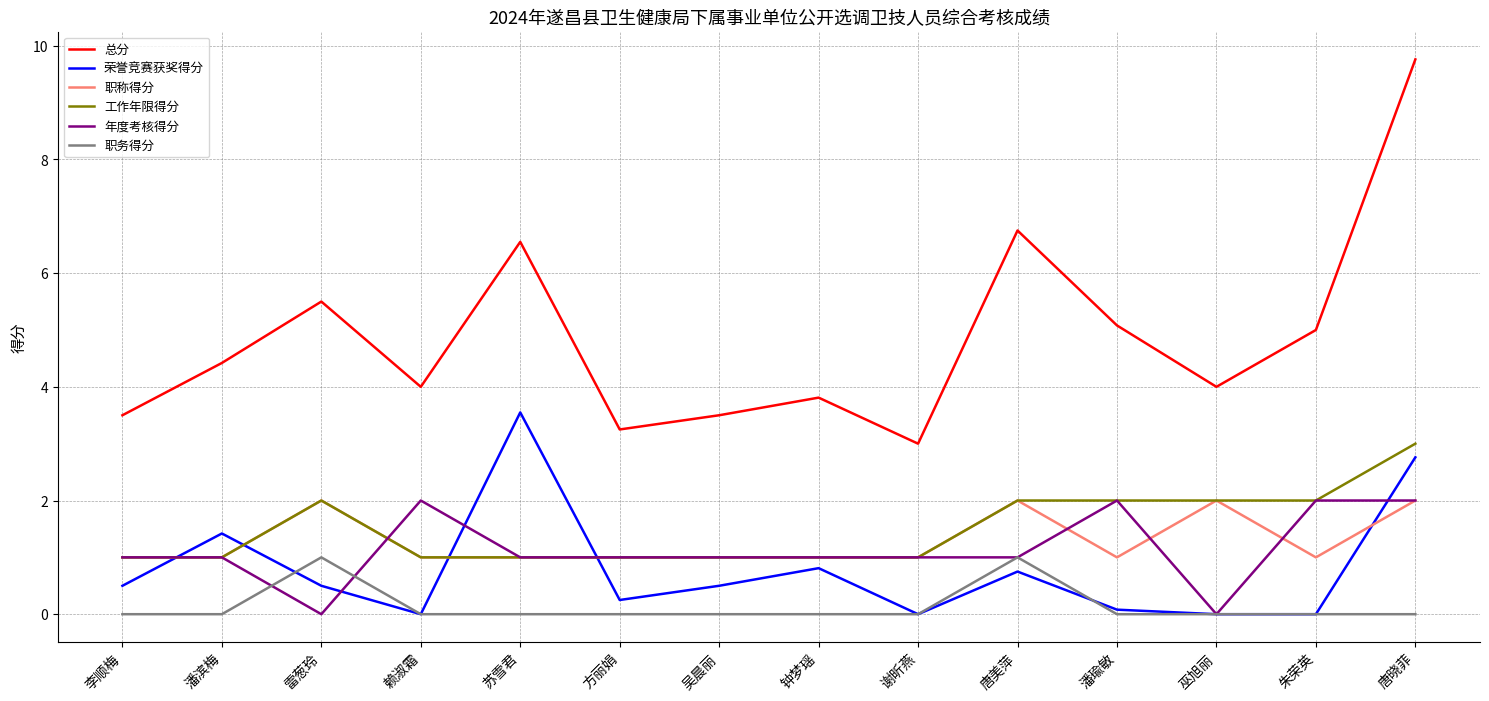

True or false: 总分 and 荣誉竞赛获奖得分 intersect in this chart.

False